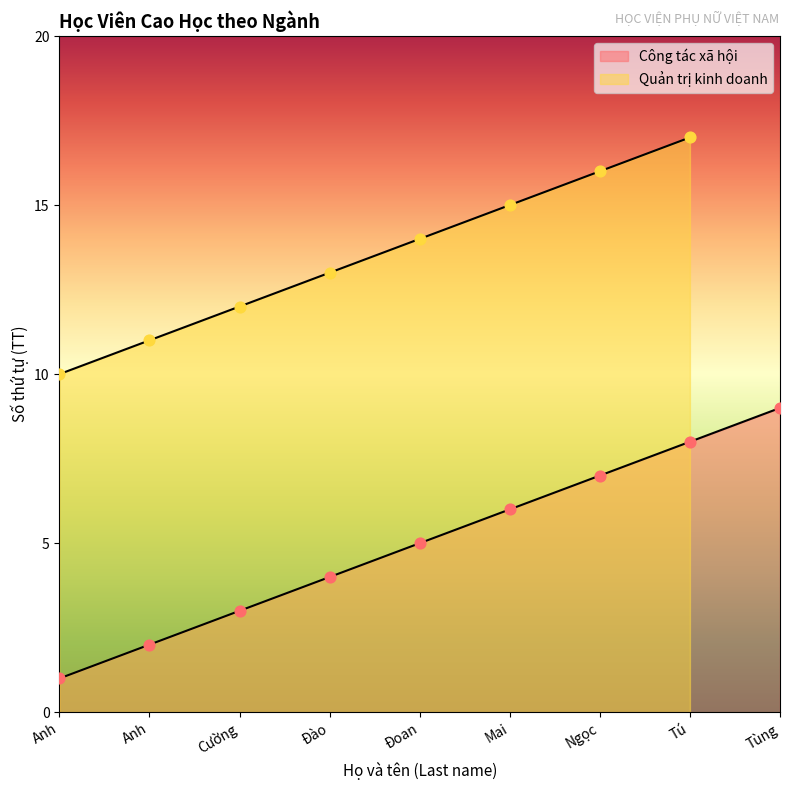

What is the ratio of the value at Đào to the value at Cường?

1.3